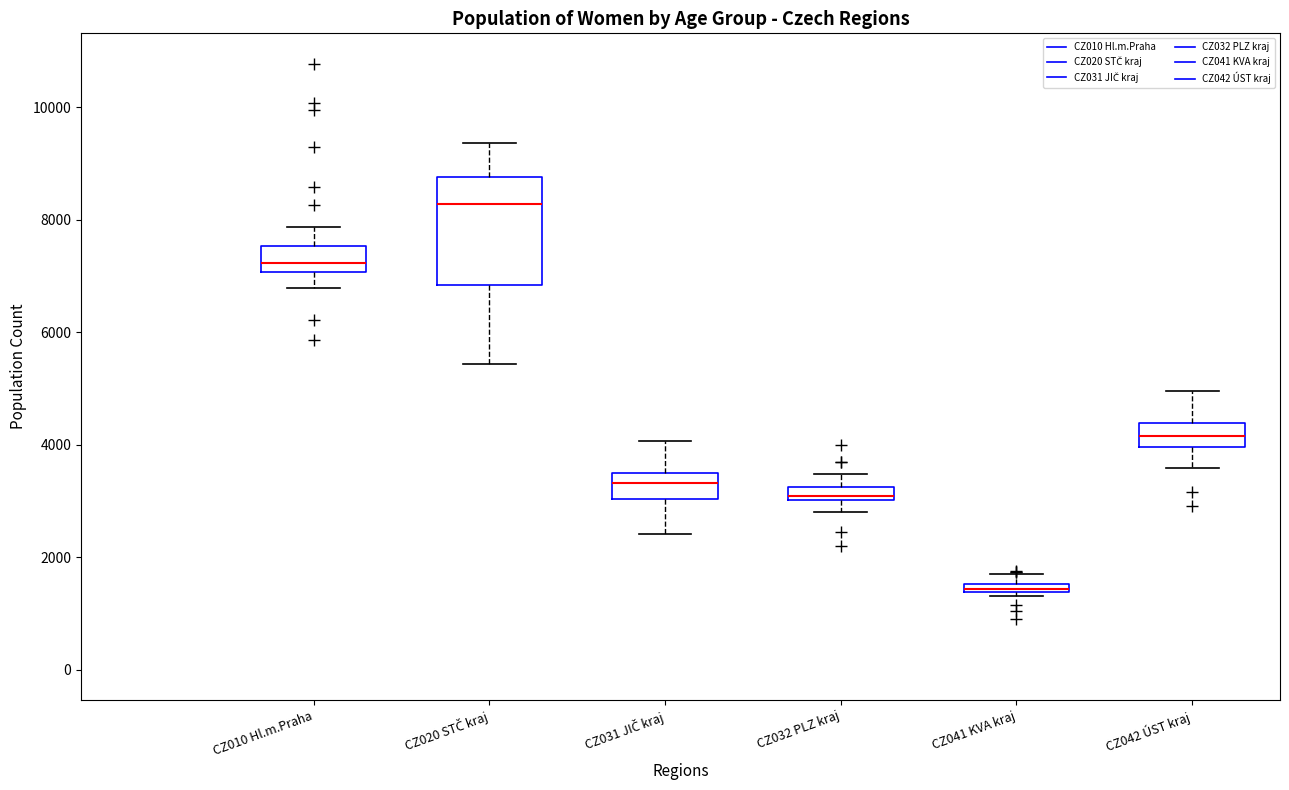

Which box's median line is the highest?

CZ020 STČ kraj